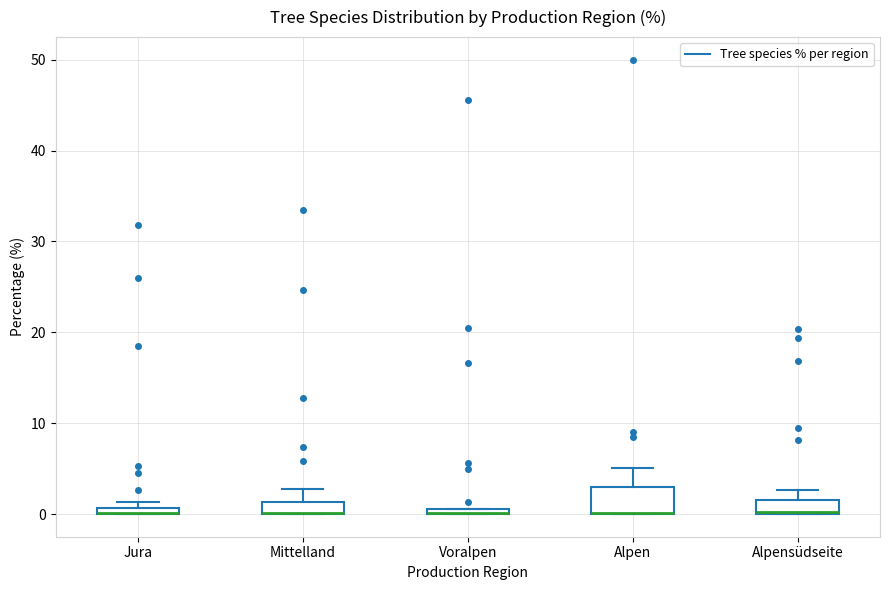

Where is the lower edge of the box for Voralpen on the y-axis? The values are not printed on the chart, so give them approximately, as read against the axis.

0